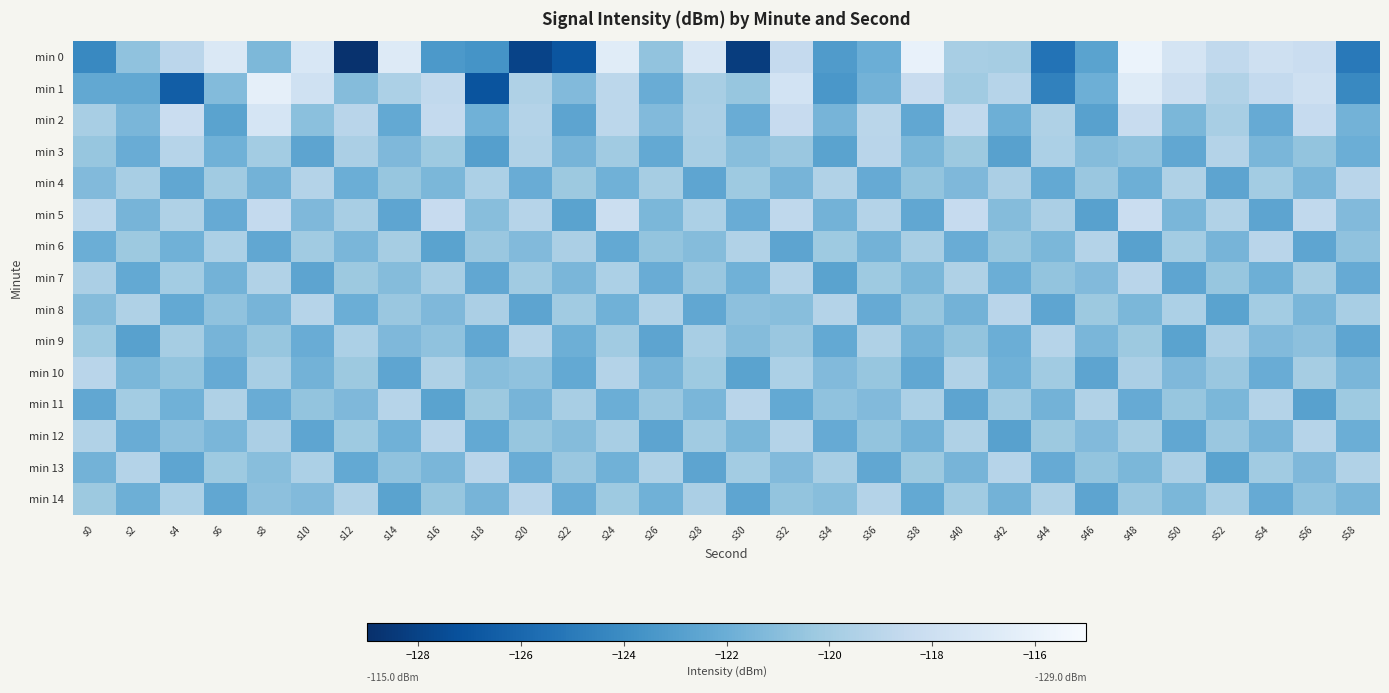

What is the total value across all series at s32?

-1801.6